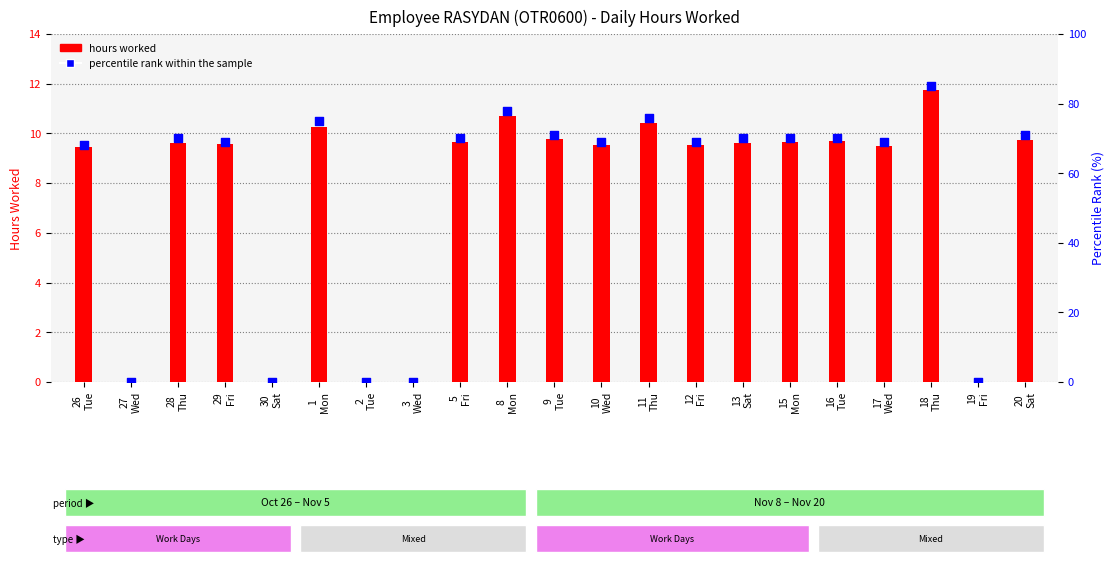

What is the total value across all series at 10
Wed?

78.5